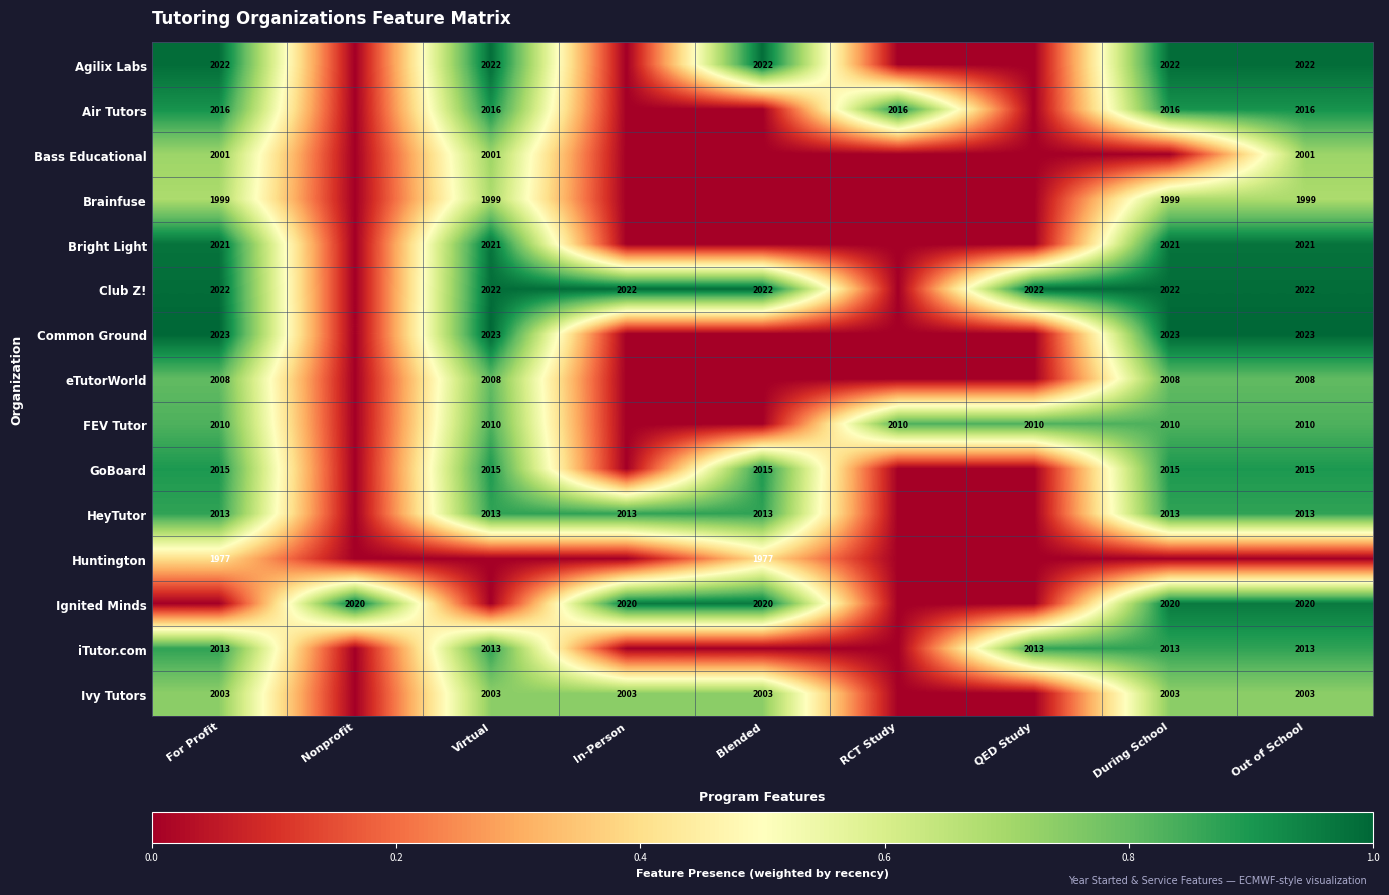

Is it true that GoBoard equals 2015 at Out of School?

True